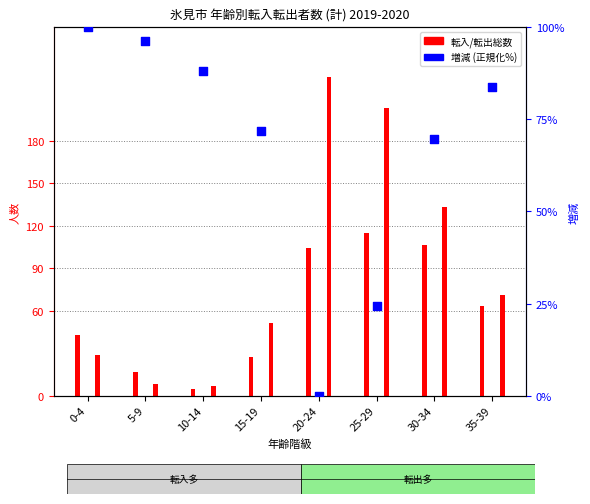

Is the value of 転出総数 at 0-4 greater than the value of 増減 (正規化%) at 5-9?

No